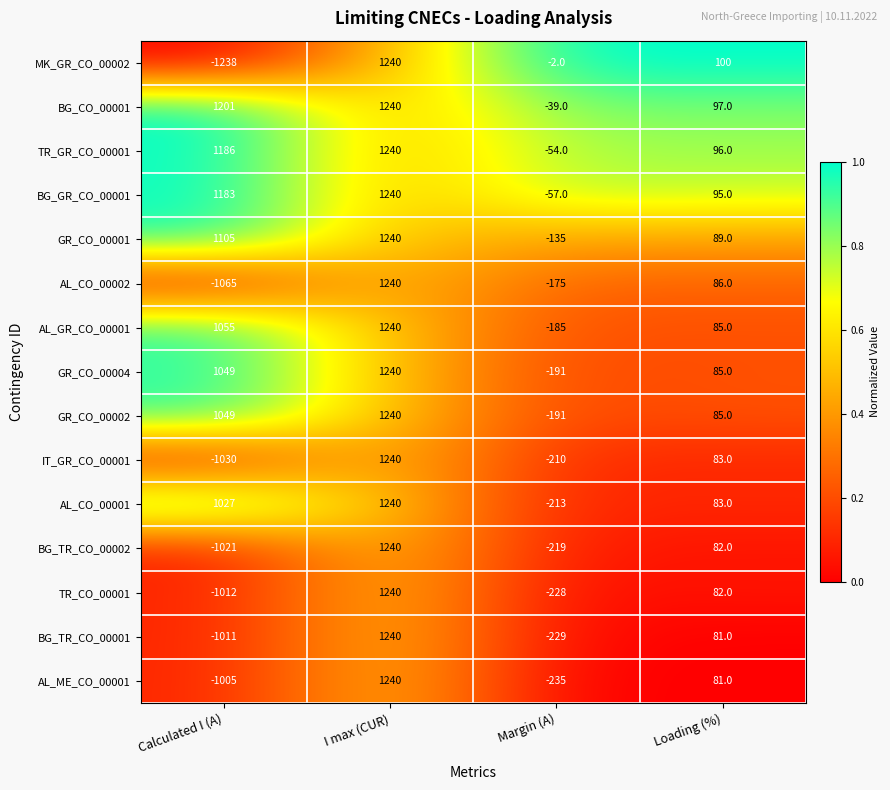

What is the greatest value displayed?

1240